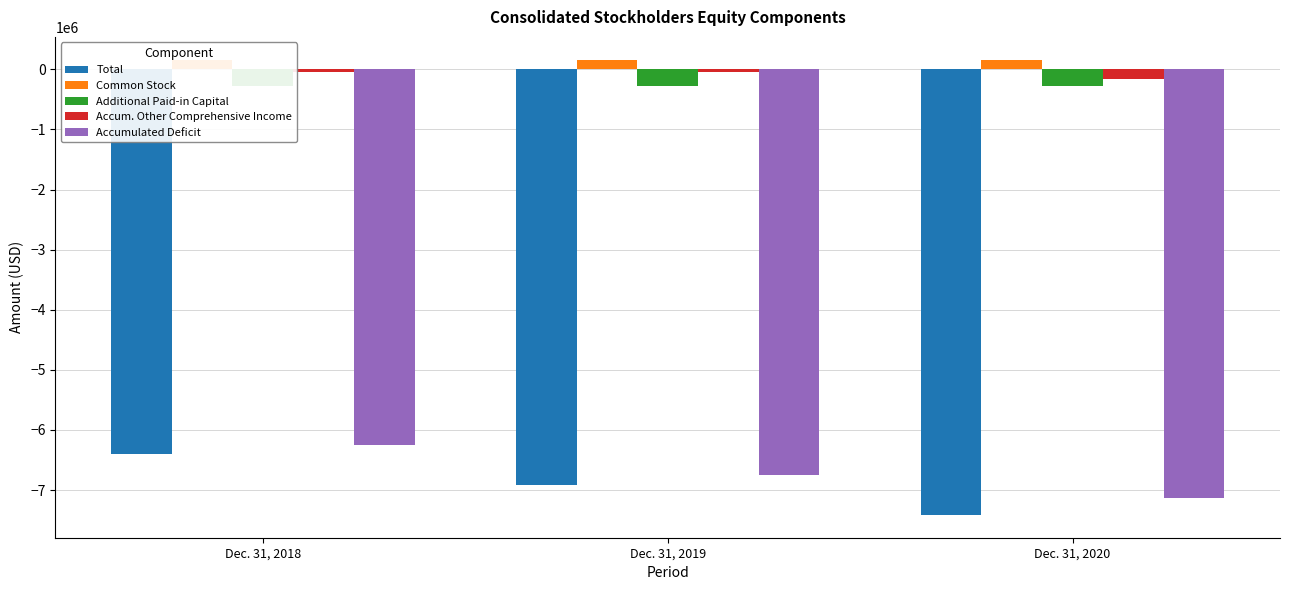

What are all the series names shown in the legend?

Total, Common Stock, Additional Paid-in Capital, Accum. Other Comprehensive Income, Accumulated Deficit